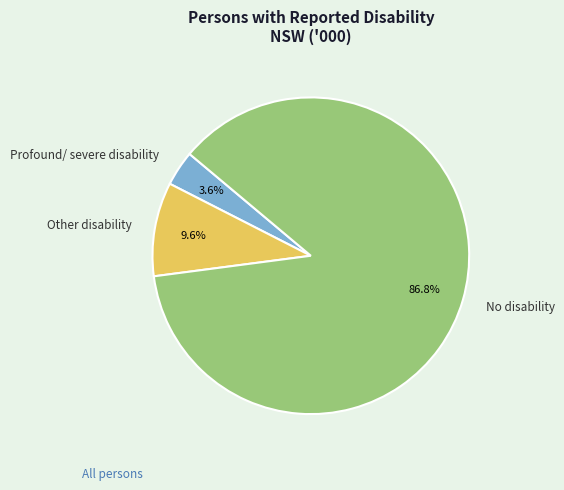

Which category has the smallest portion of the pie?

Profound/ severe disability